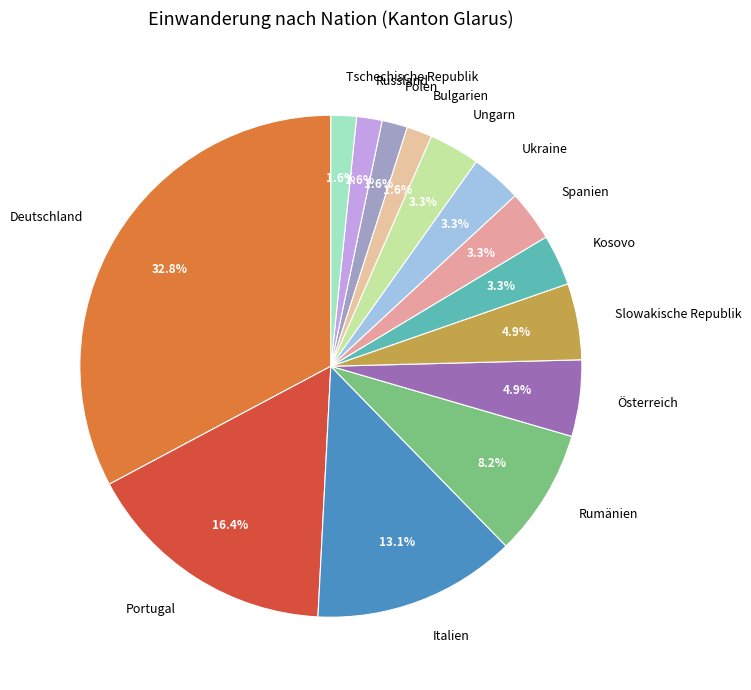

Which slice is the largest?

Deutschland